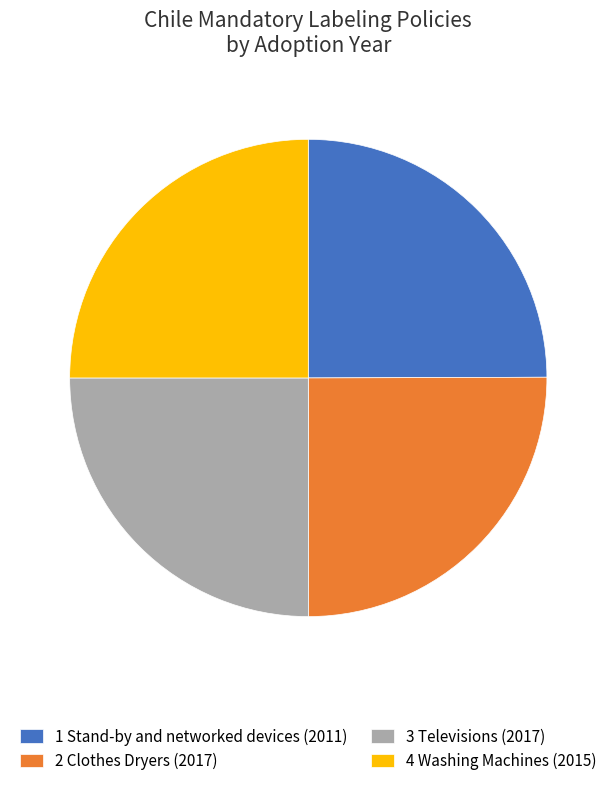

What is the ratio of the value at 3 Televisions (2017) to the value at 2 Clothes Dryers (2017)?

1.0